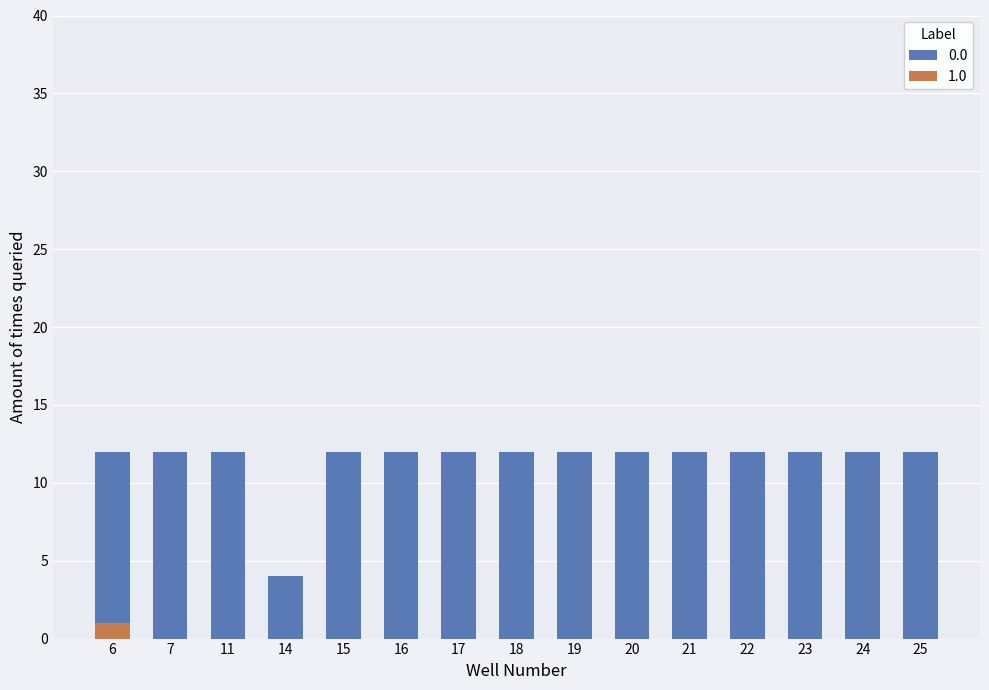

Rank the series by their average value, from lowest to highest.

1.0, 0.0